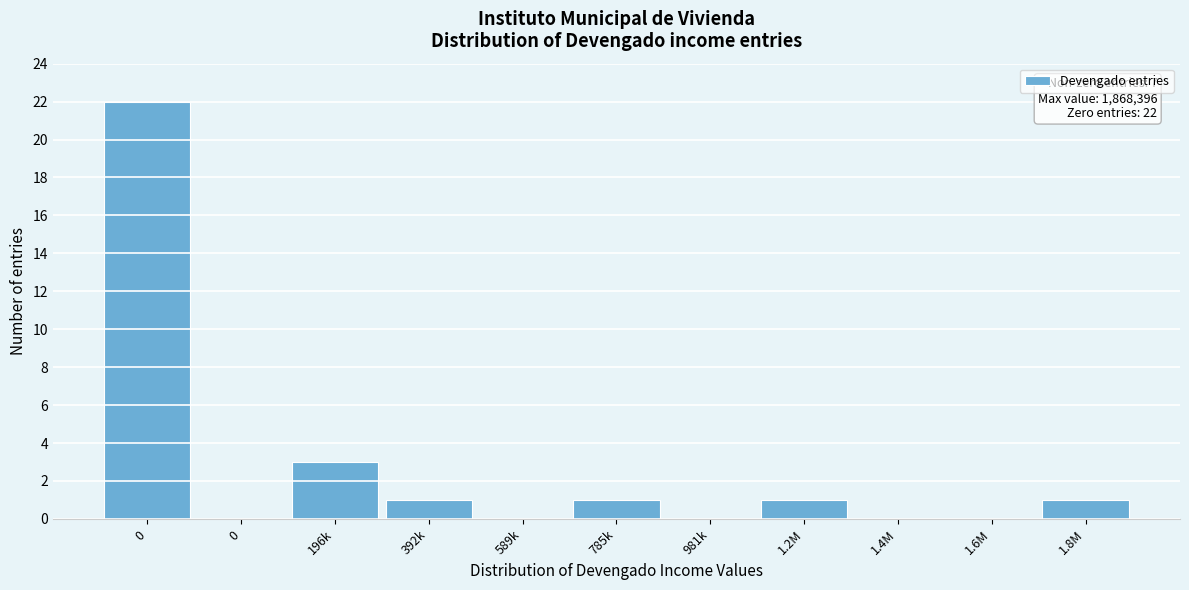

How many data points does each series have?

11